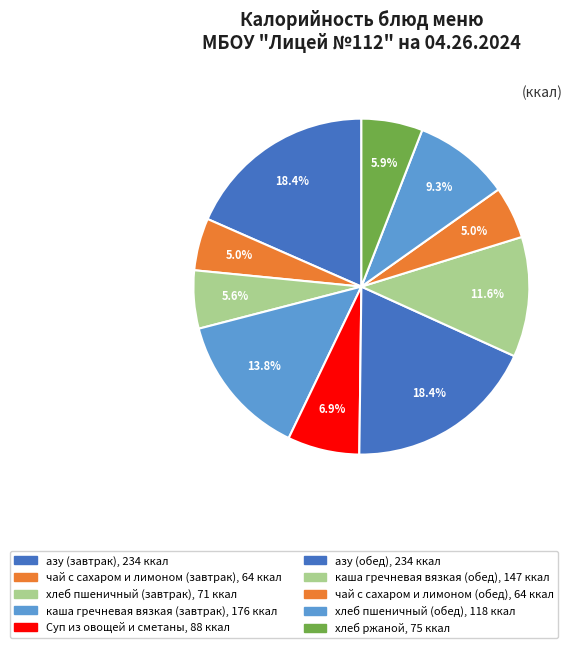

What is the change in value from хлеб пшеничный (завтрак) to Суп из овощей и сметаны?

+17